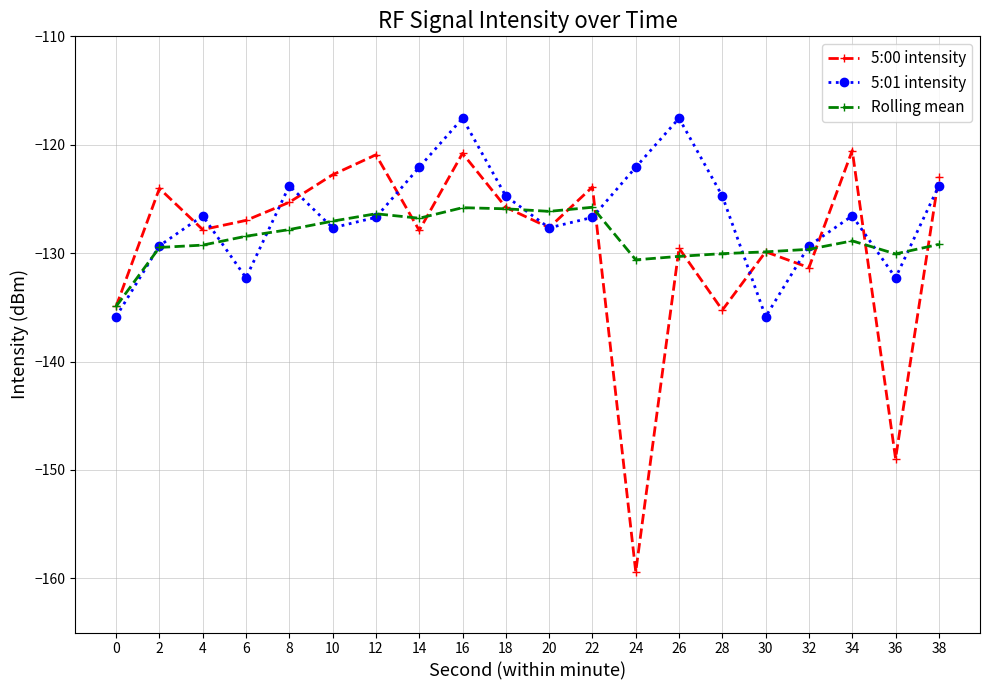

At 24, list the series in order from largest to smallest.

5:01 intensity, Rolling mean, 5:00 intensity